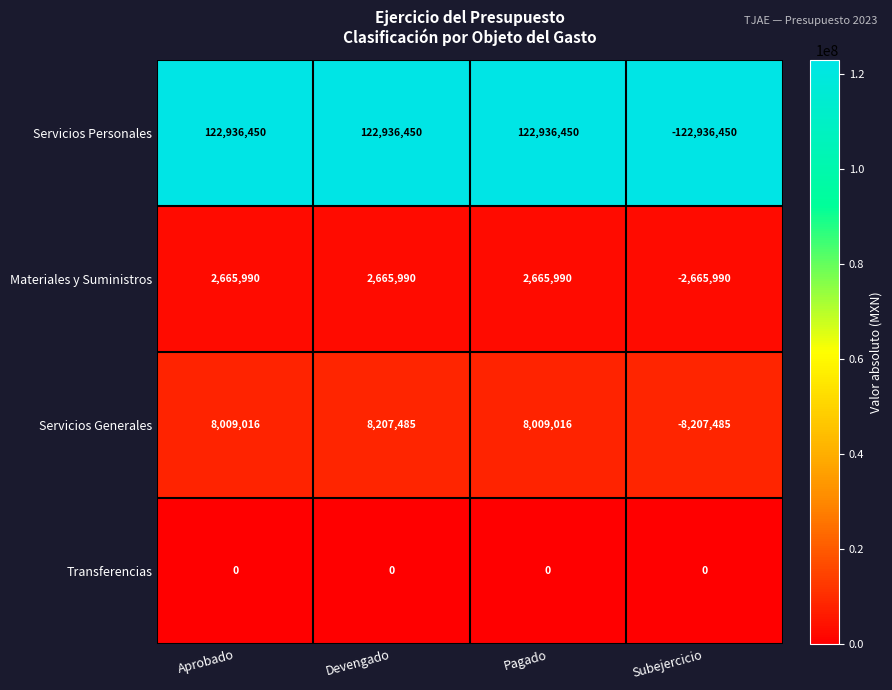

What is the approximate value of Servicios Generales at Devengado, to the nearest 50?

8207500